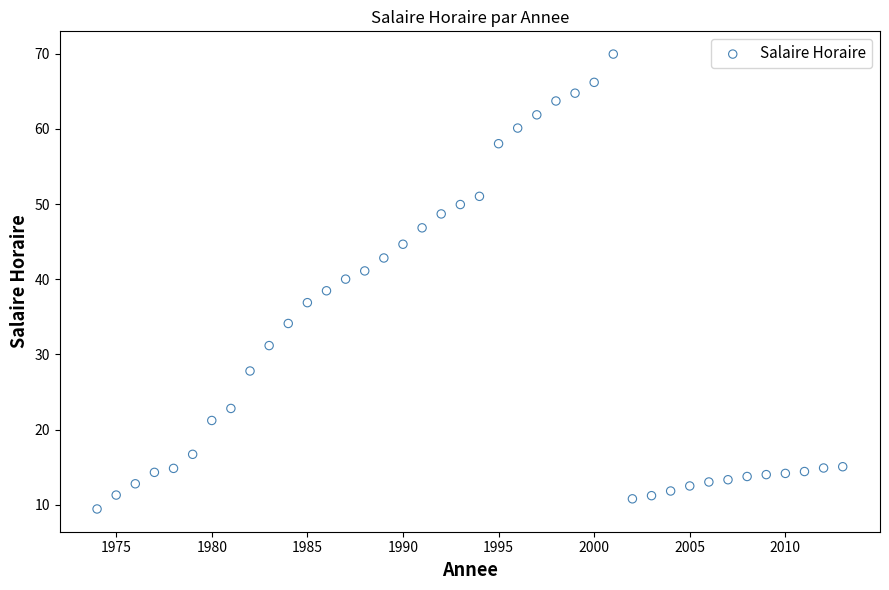

What is the range of Y values (max minus min)?

60.5